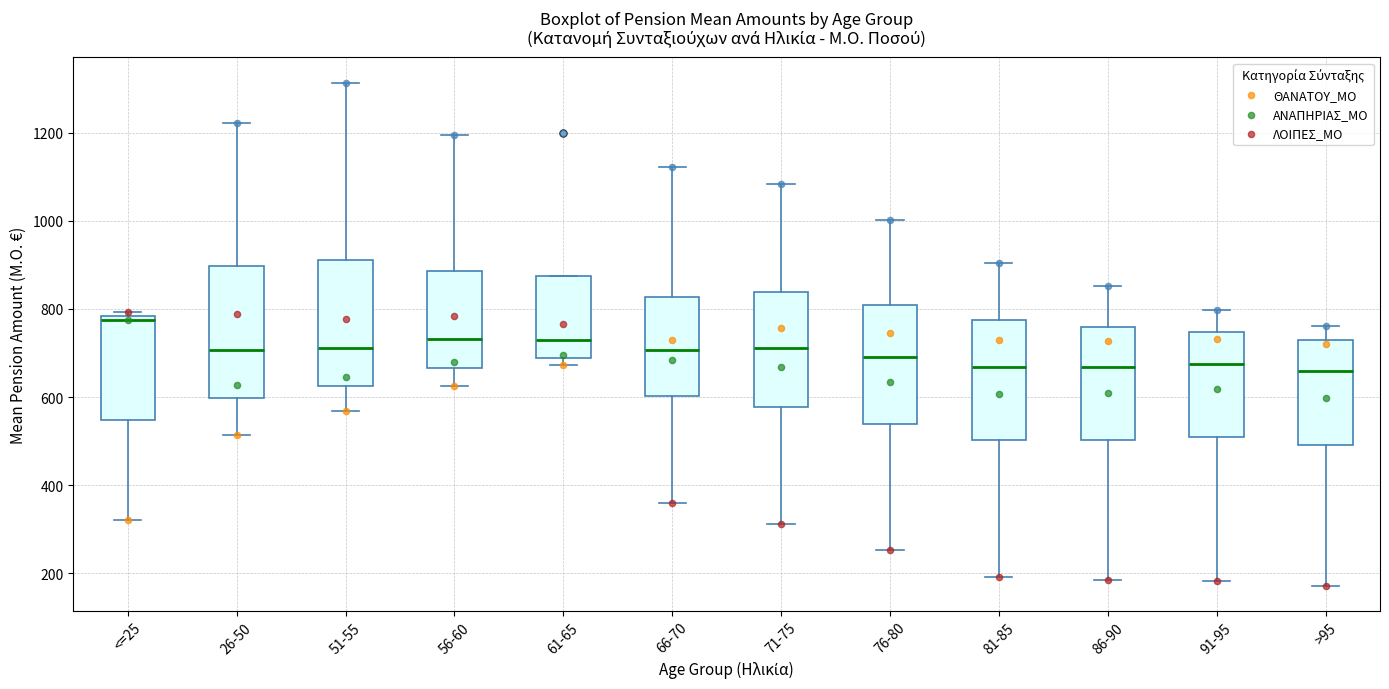

Which box's median line is the highest?

<=25